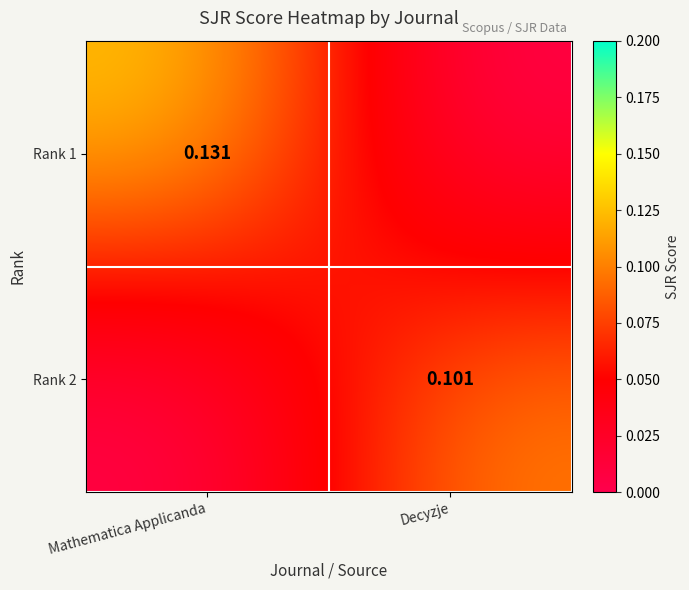

Which series changed the most between Mathematica Applicanda and Decyzje?

Rank 1